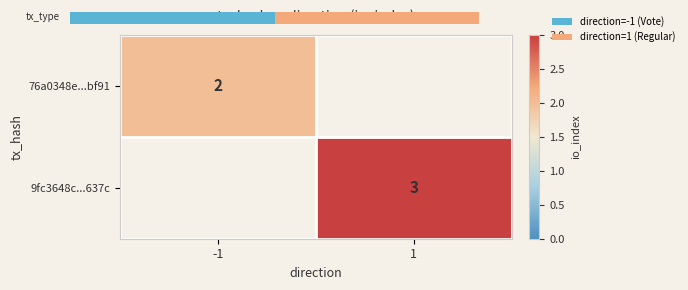

The 76a0348e...bf91 series shows 2.0 at -1. True or false?

True